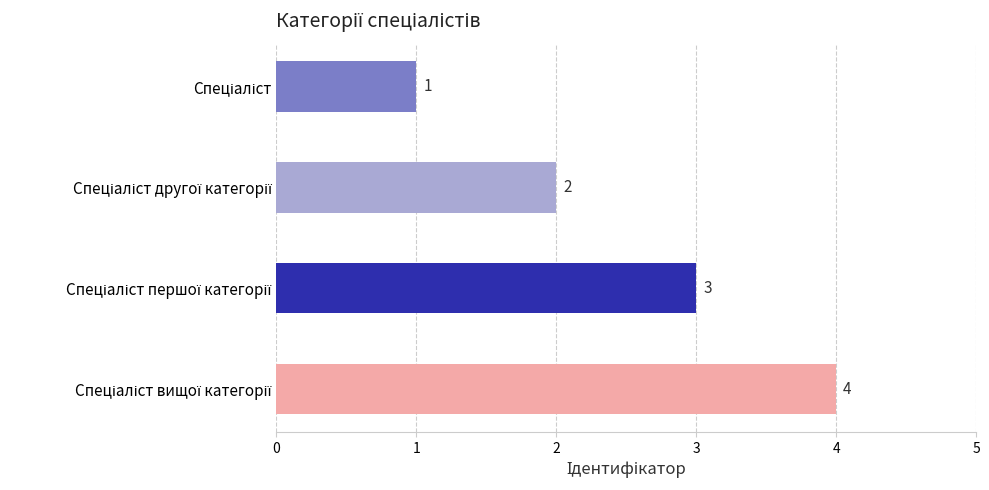

What is the value of the 3rd bar from the top?

3